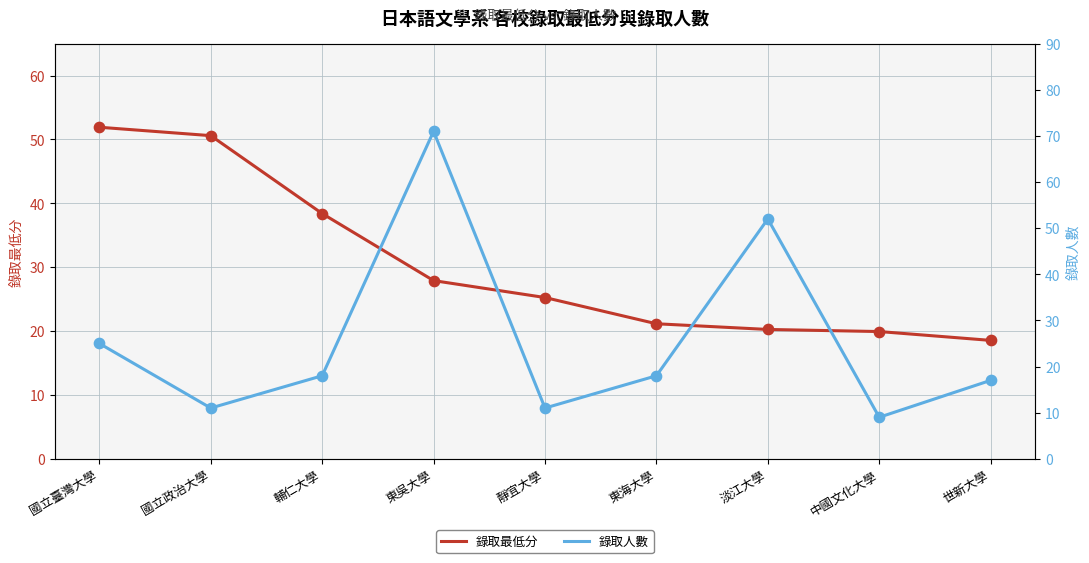

Is the value of 錄取人數 at 中國文化大學 greater than the value of 錄取最低分 at 靜宜大學?

No